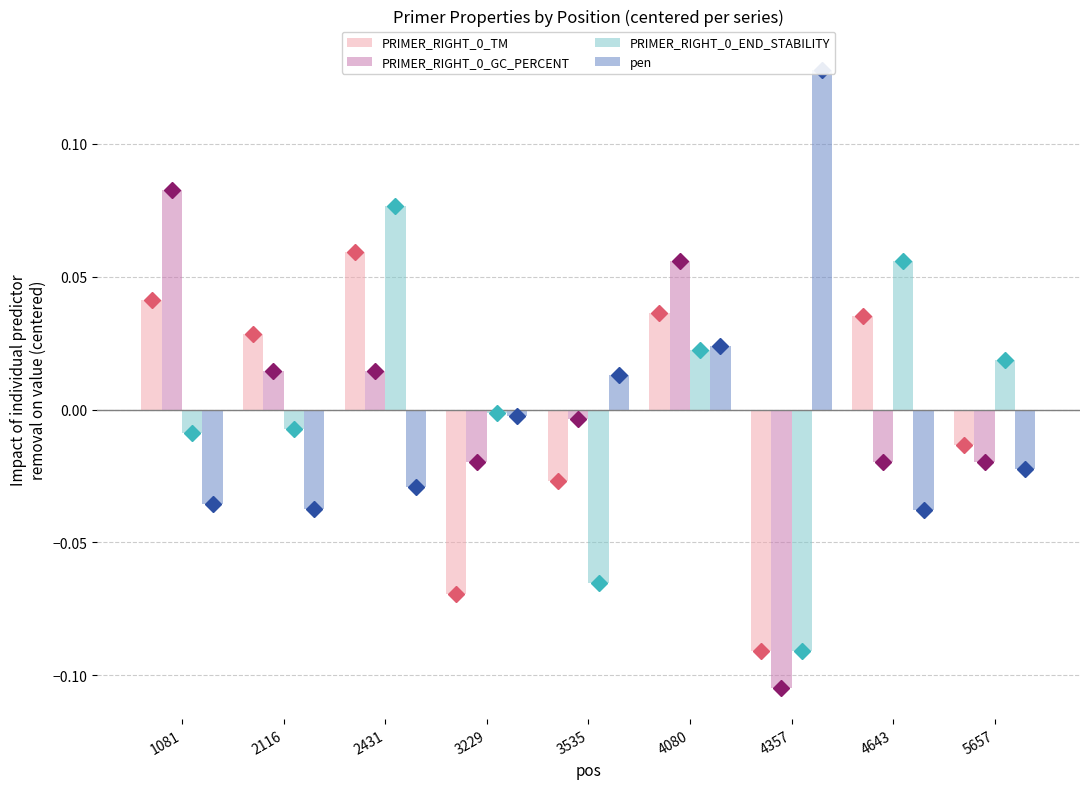

How many data points in PRIMER_RIGHT_0_END_STABILITY are less than 0?

5